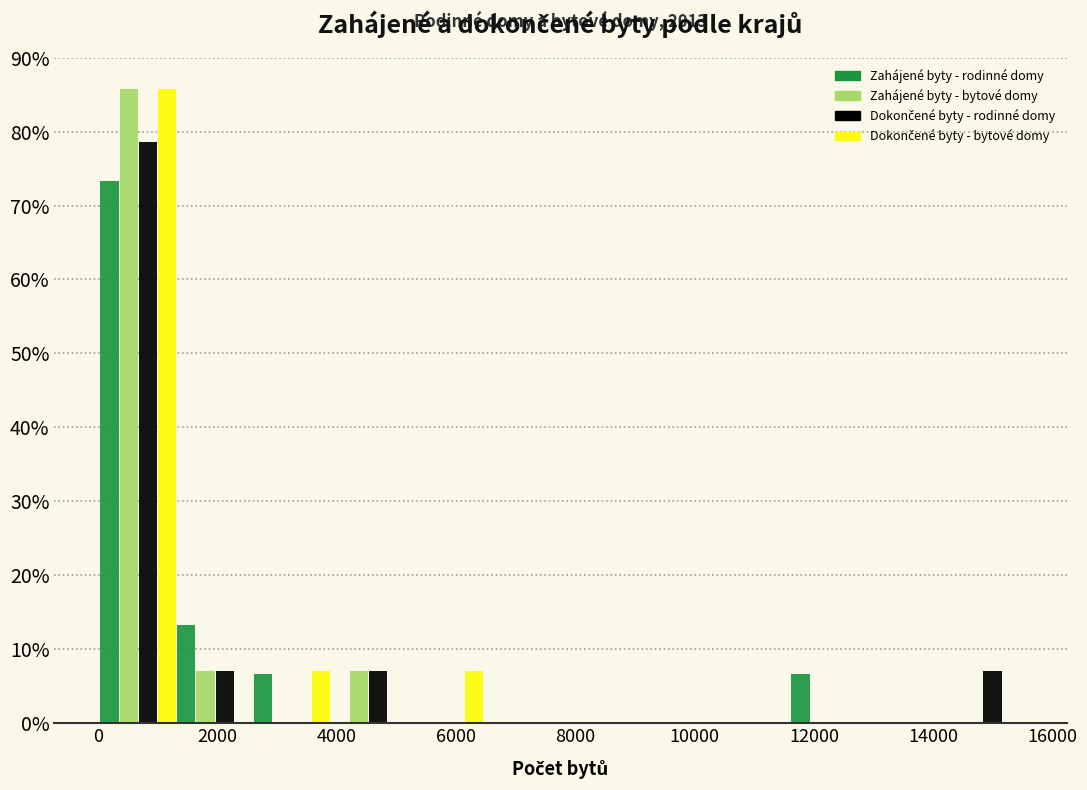

In the Zahájené byty - rodinné domy series, which range on the x-axis has the tallest bar?

0 to 1400